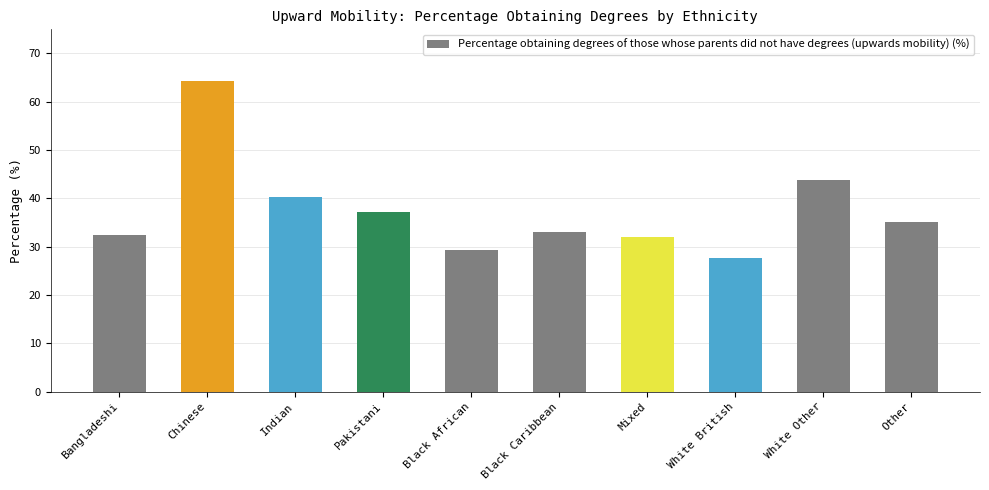

At which label is the value closest to 46?

White Other